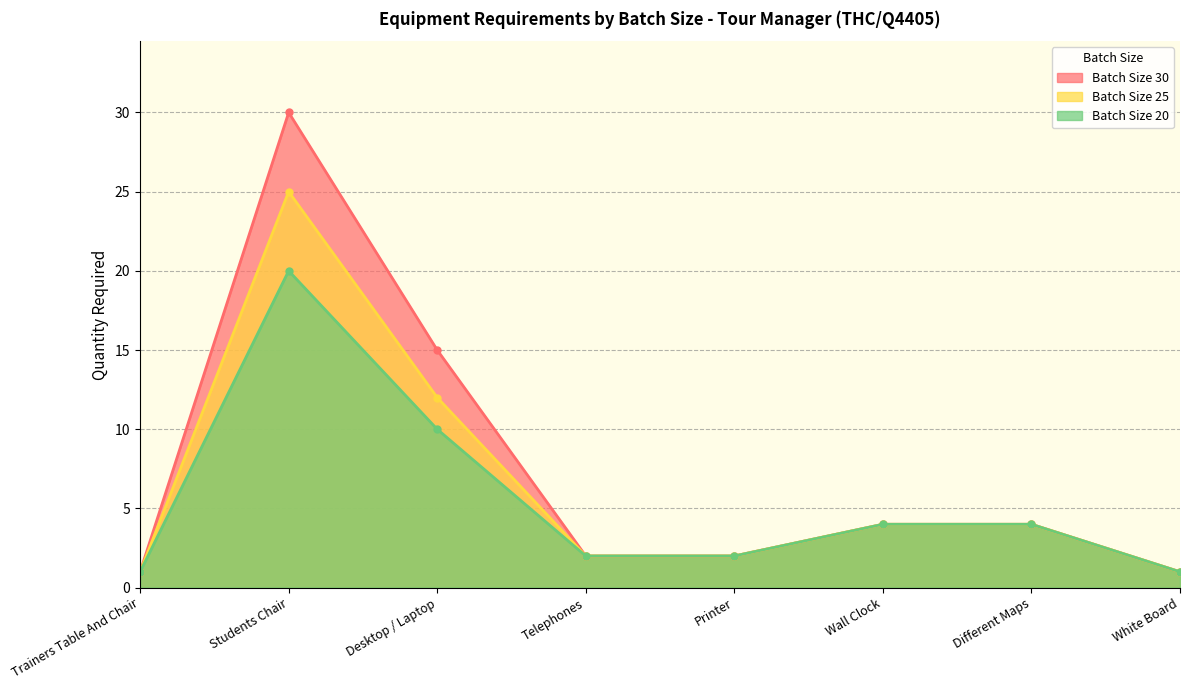

True or false: Batch Size 20 and Batch Size 30 intersect in this chart.

False